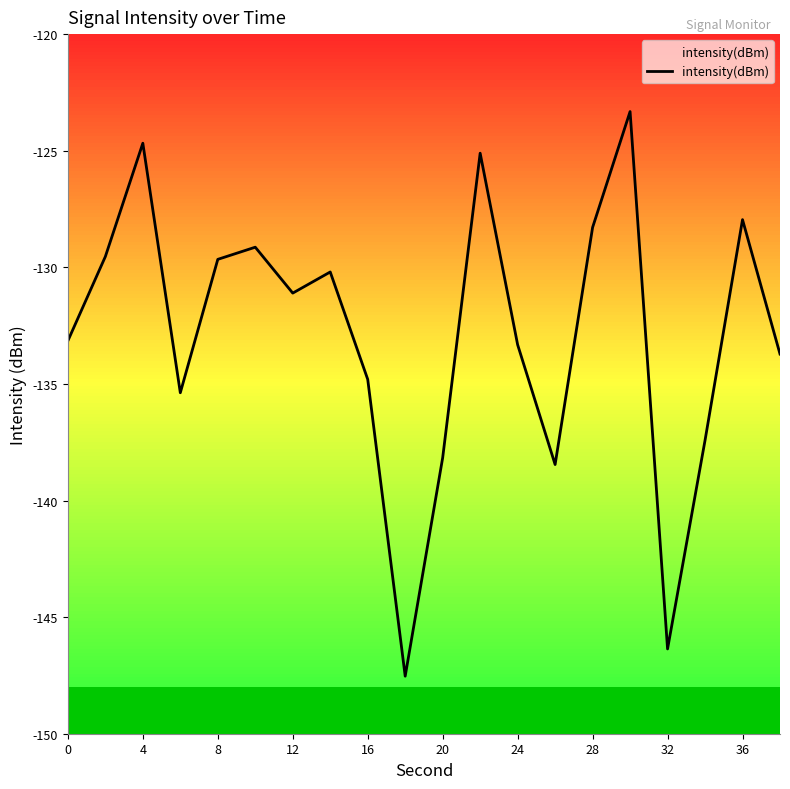

What is the difference between the second highest and minimum values?

22.9